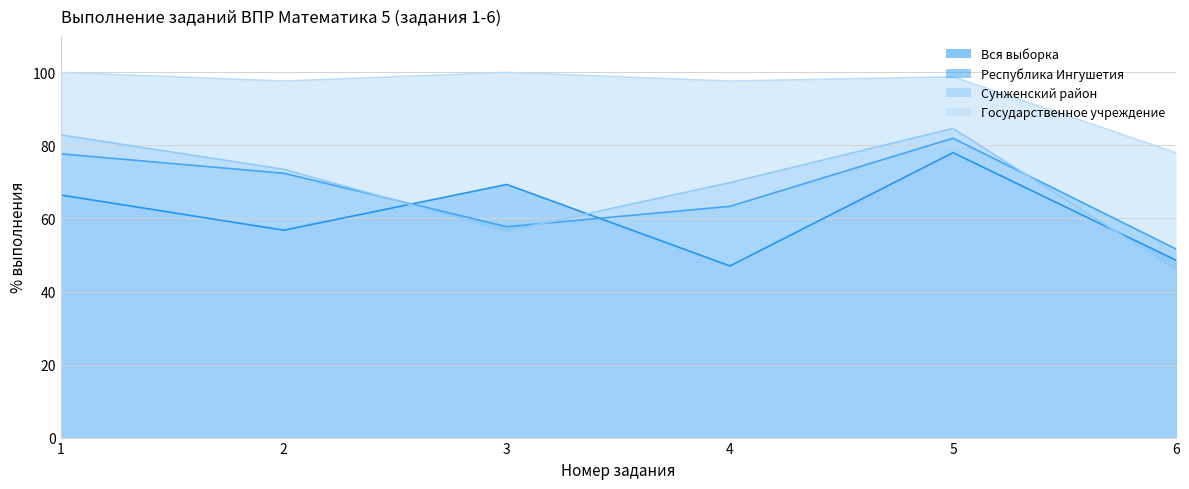

After their last crossing, which series has the higher values: Республика Ингушетия or Вся выборка?

Республика Ингушетия